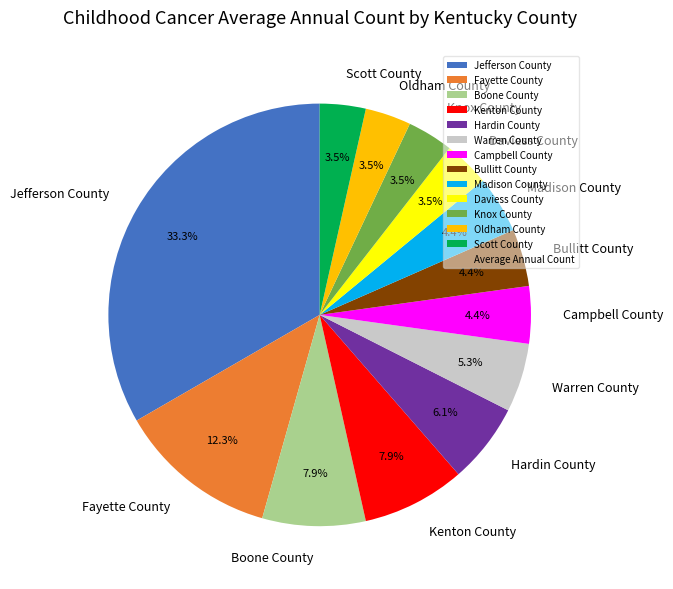

Is there any slice that represents more than half of the pie?

No